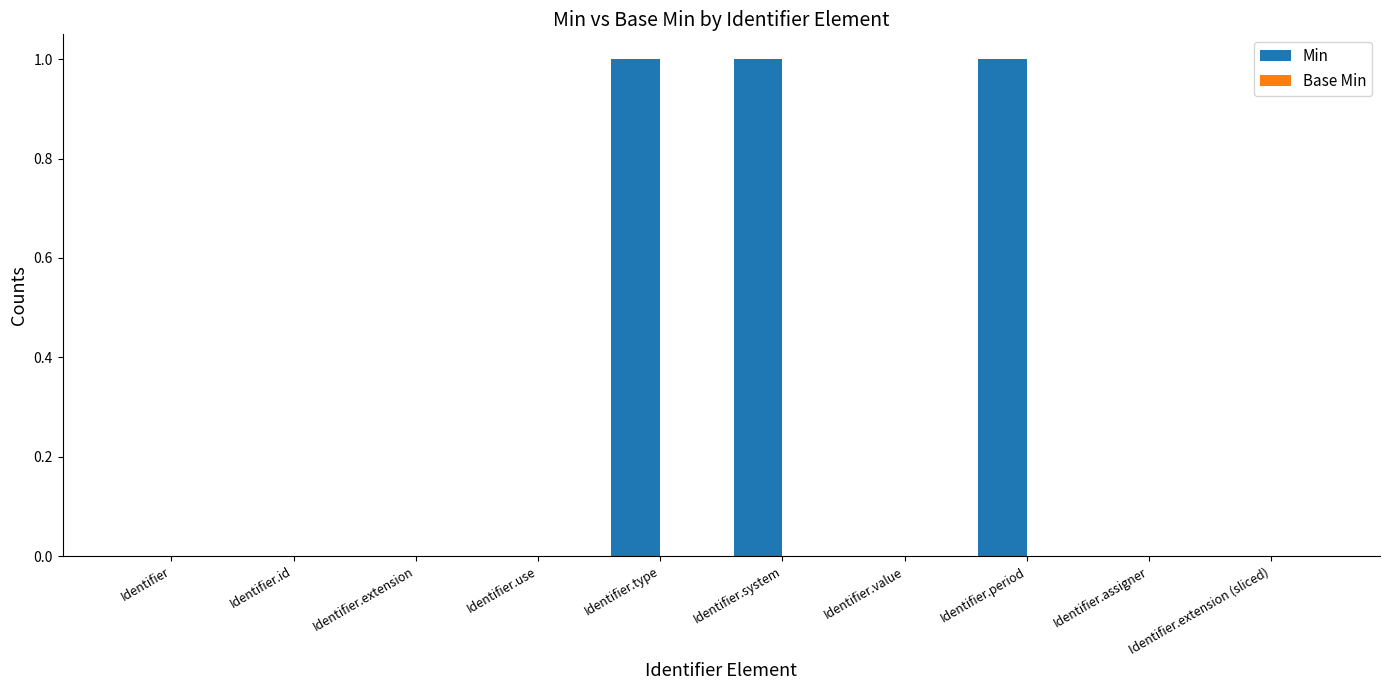

Is it true that the value at Identifier.period is 1?

True